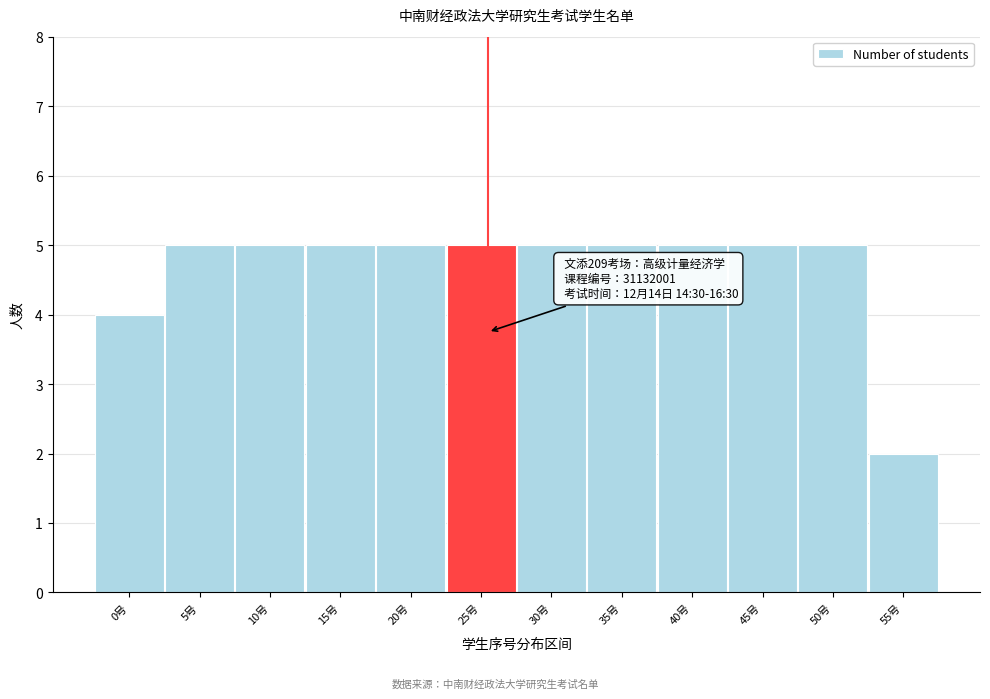

Reading left to right, what are all the values shown in this chart?

0号=4	5号=5	10号=5	15号=5	20号=5	25号=5	30号=5	35号=5	40号=5	45号=5	50号=5	55号=2